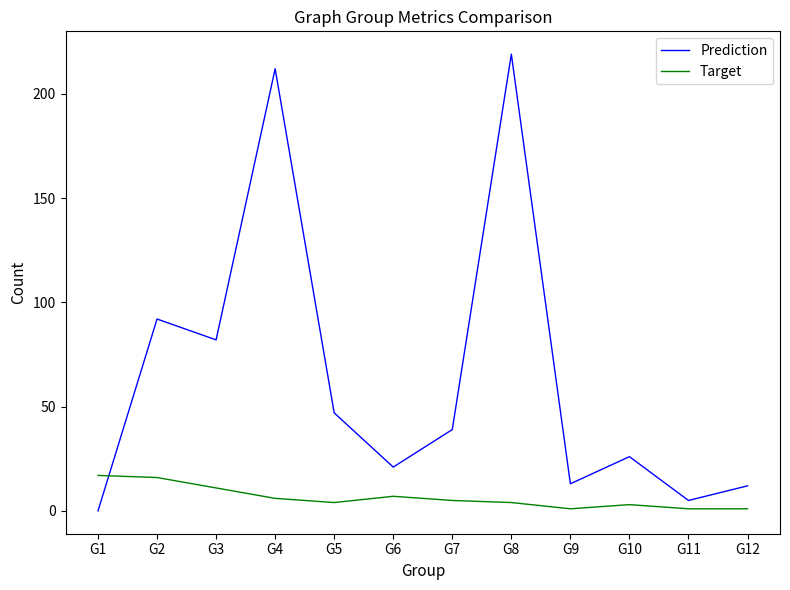

How many times do Prediction and Target cross each other?

1